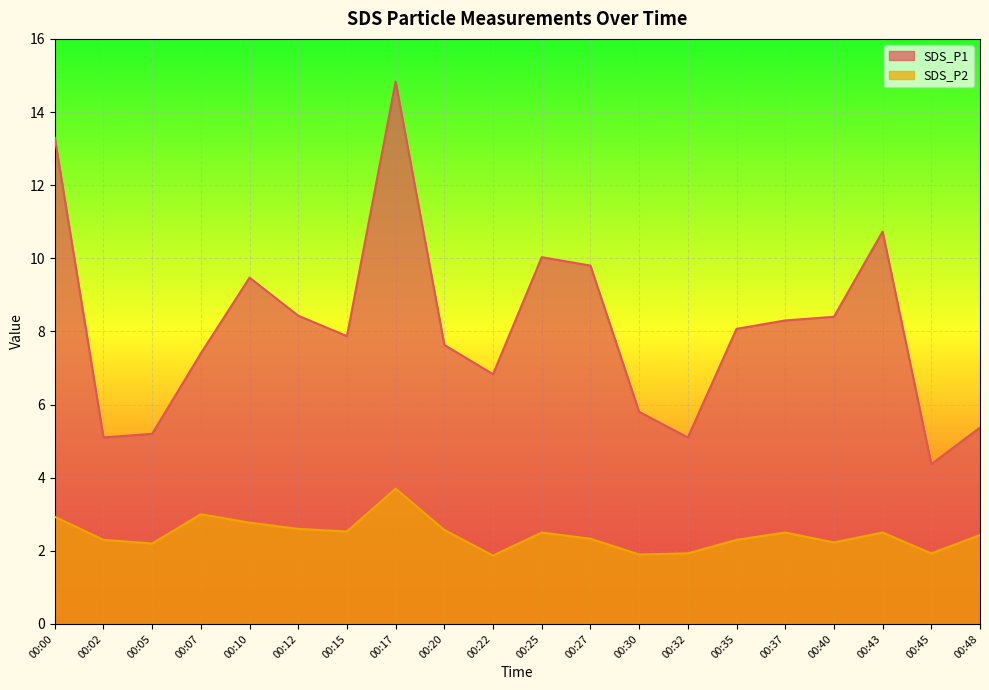

Which category has the lowest value across all series?

00:22